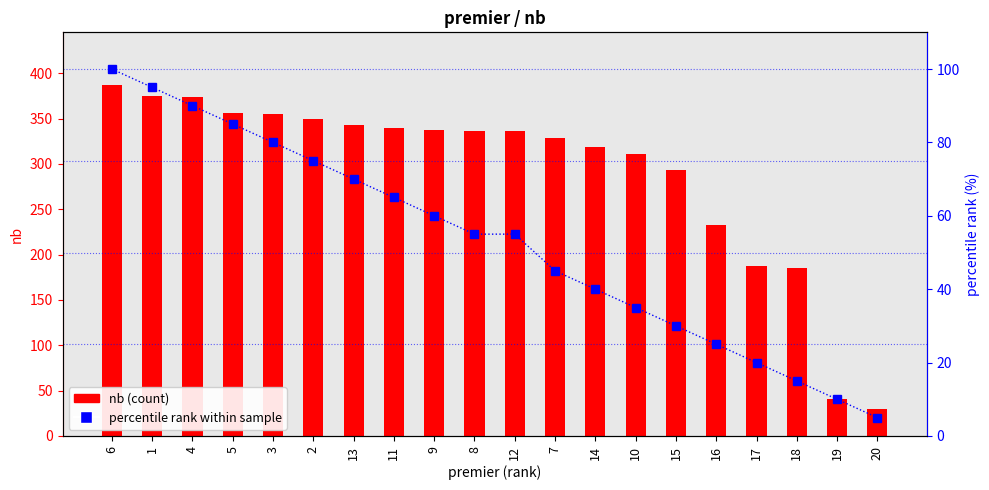

How many data points does each series have?

20